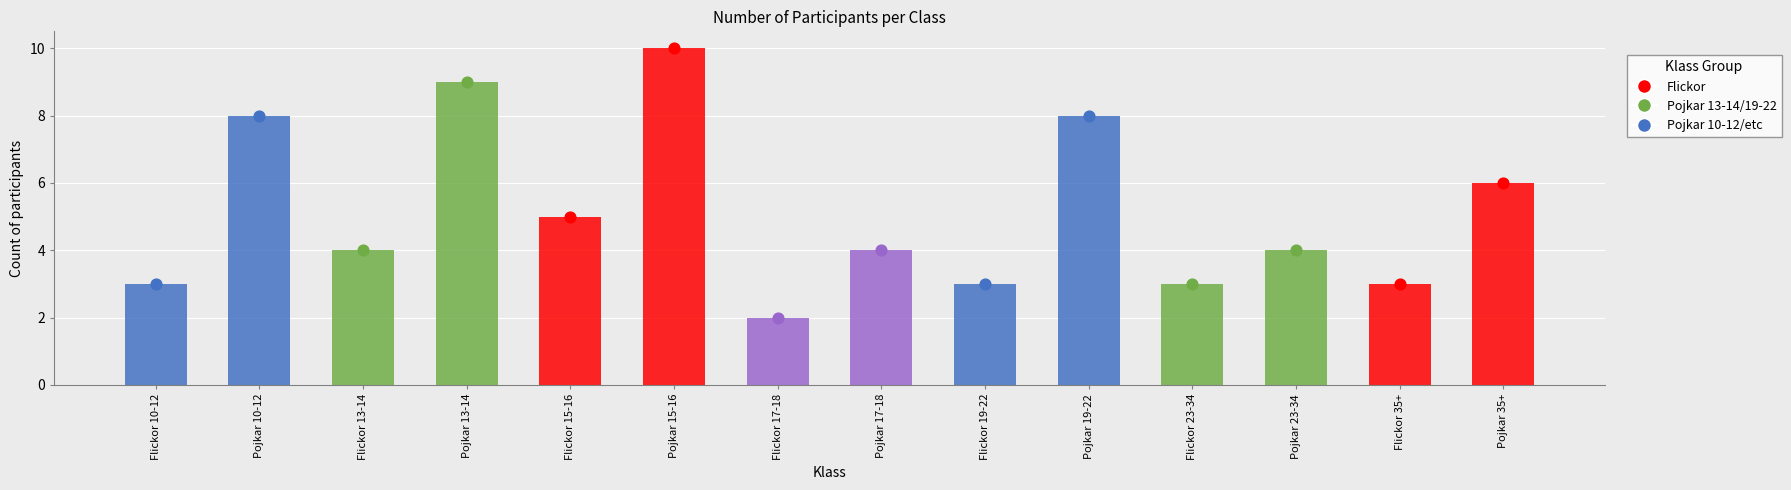

What is the change in value from Flickor 13-14 to Flickor 35+?

-1